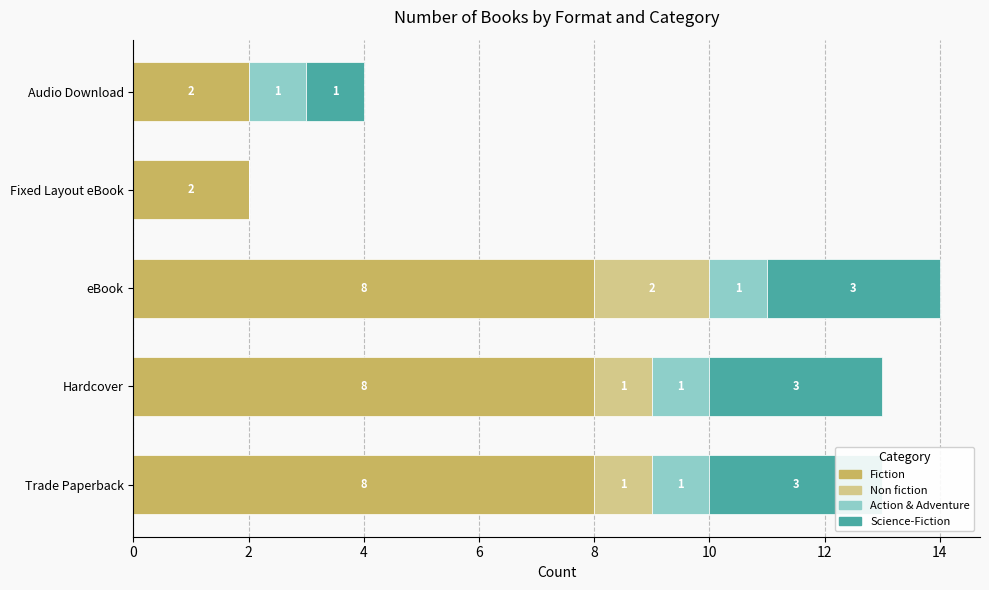

How many bars are there in total?

20